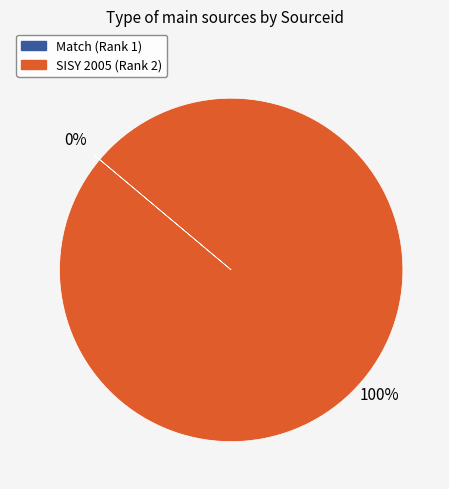

Does any single category account for the majority?

Yes